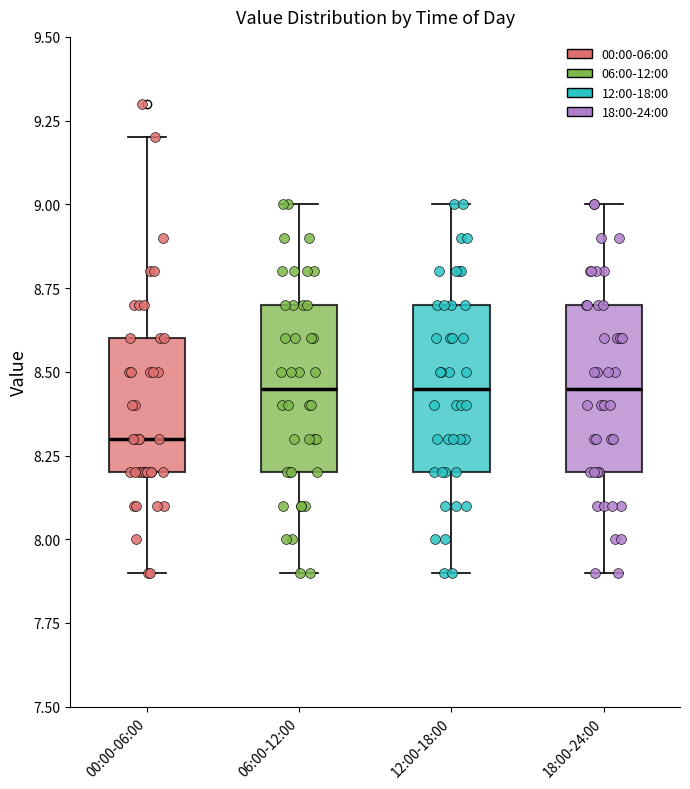

Reading left to right, transcribe this box plot: for each box, give where its median line is, the range the box spans, and where its two whiskers end, as read against the y-axis. The values are not printed on the chart, so give them approximately, as read against the axis.

00:00-06:00: median 8.30, box 8.20 to 8.60, whiskers 7.90 to 9.20
06:00-12:00: median 8.45, box 8.20 to 8.70, whiskers 7.90 to 9.00
12:00-18:00: median 8.45, box 8.20 to 8.70, whiskers 7.90 to 9.00
18:00-24:00: median 8.45, box 8.20 to 8.70, whiskers 7.90 to 9.00